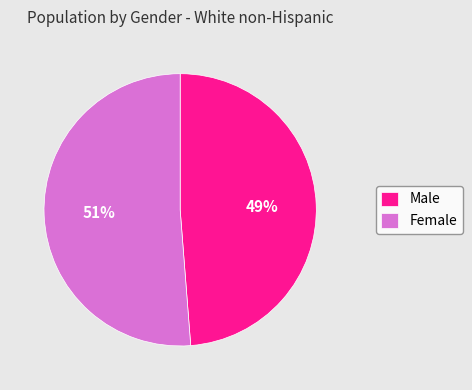

The Male slice represents 60% of the pie. True or false?

False